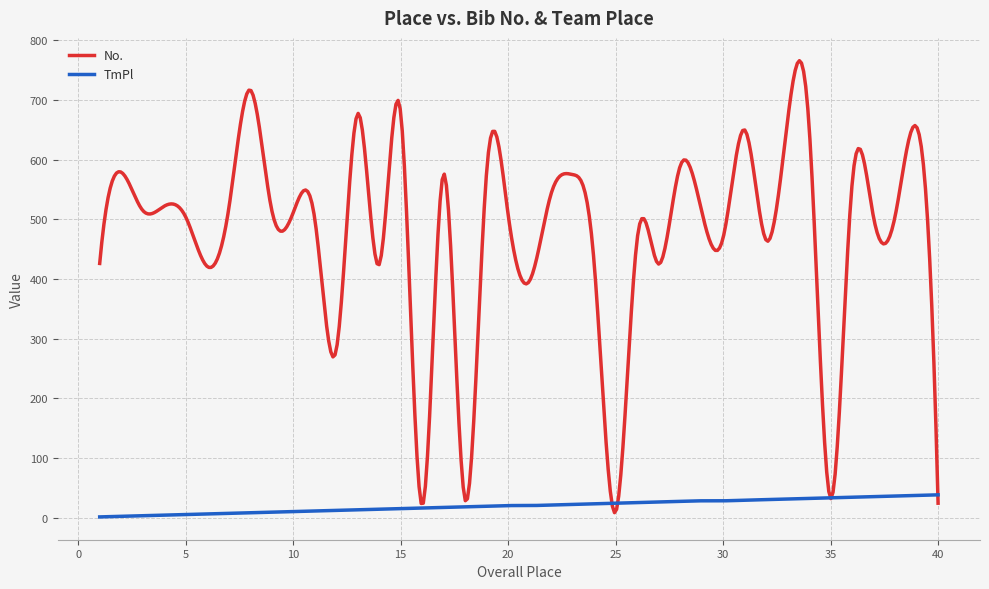

What is the smallest value displayed?

1.0